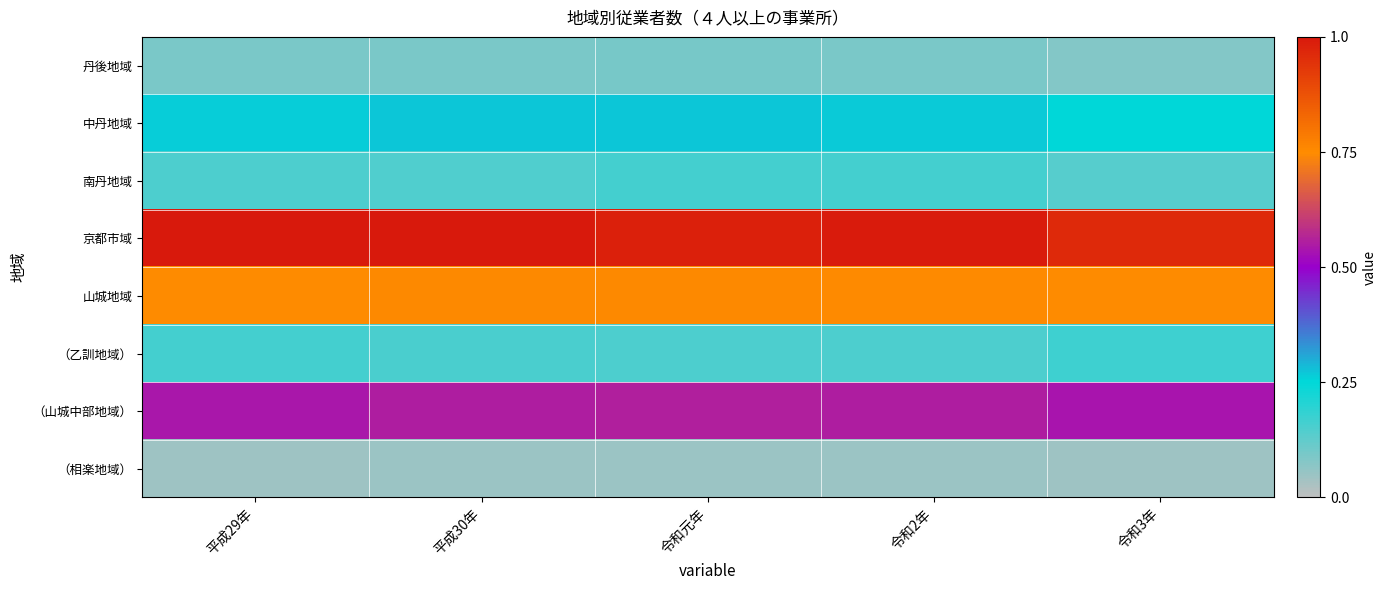

How many series are shown in this chart?

8